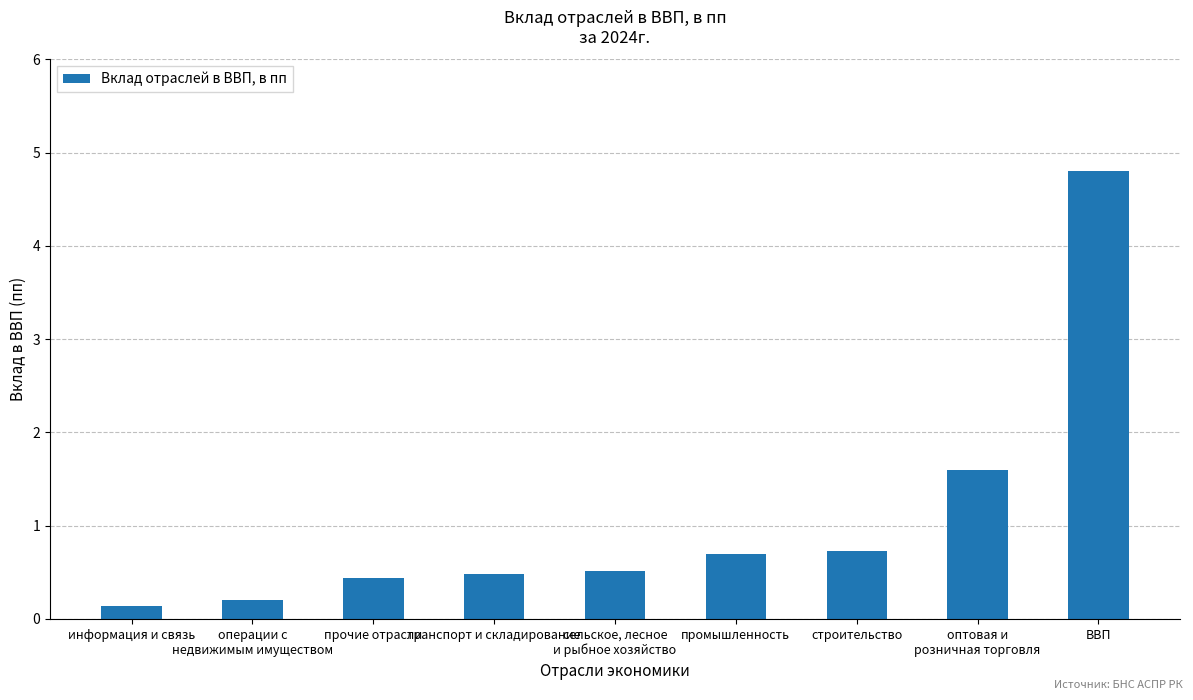

List the labels in order of value, largest first.

ВВП, оптовая и
розничная торговля, строительство, промышленность, сельское, лесное
и рыбное хозяйство, транспорт и складирование, прочие отрасли, операции с
недвижимым имуществом, информация и связь